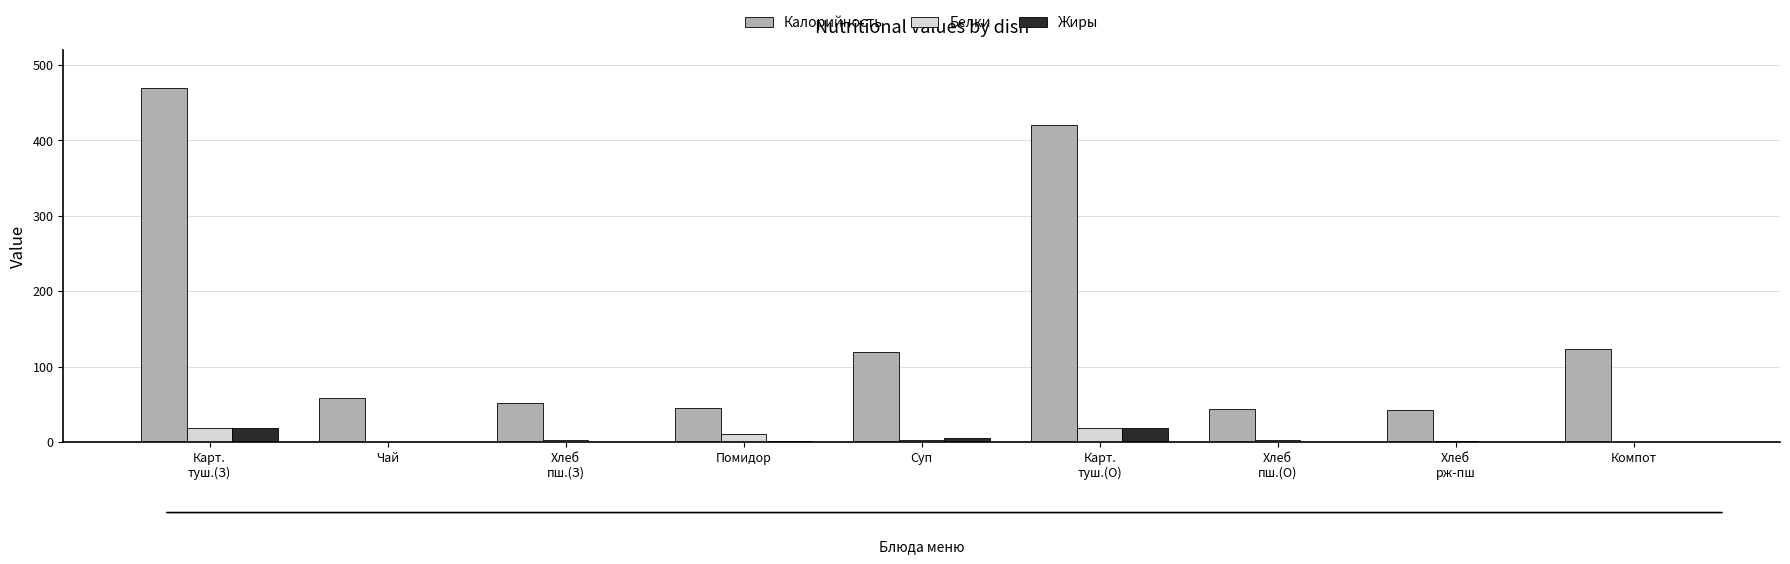

What is the maximum value for Белки?

18.0